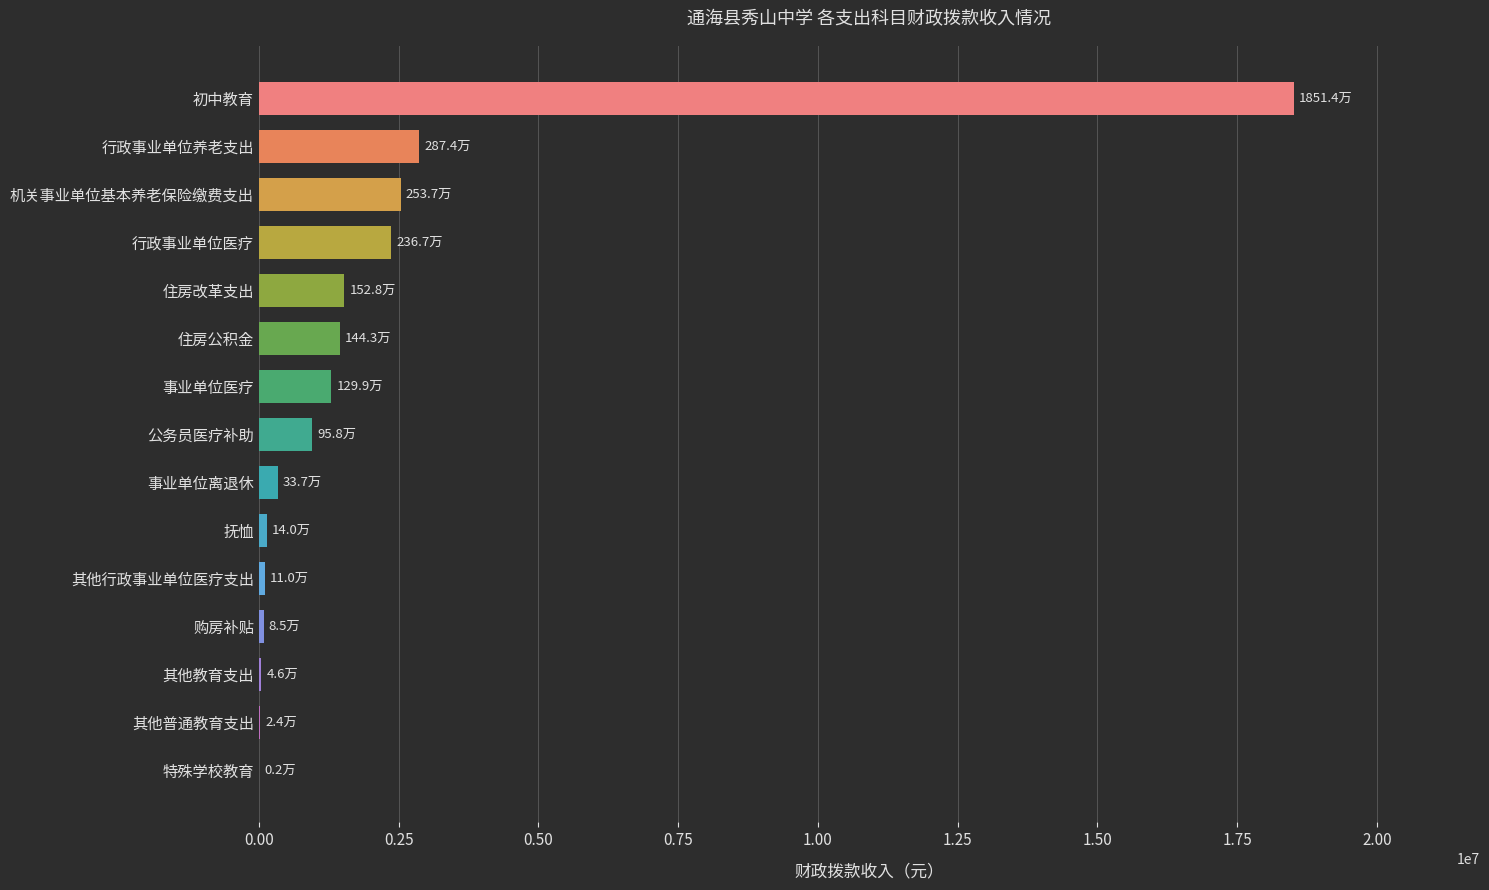

Between 抚恤 and 住房公积金, which is larger?

住房公积金